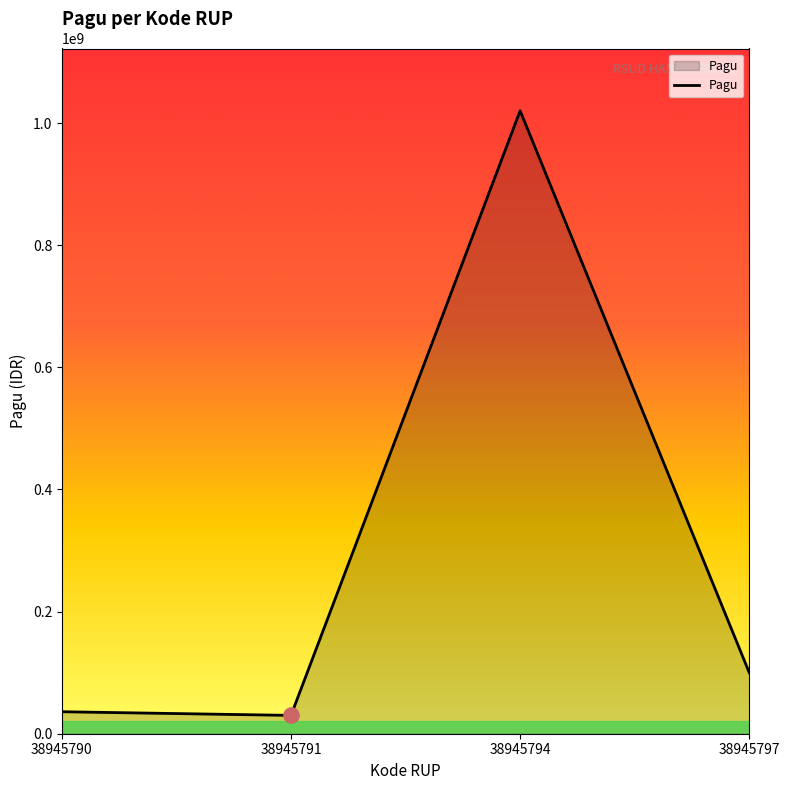

Which has a higher value, 38945794 or 38945791?

38945794